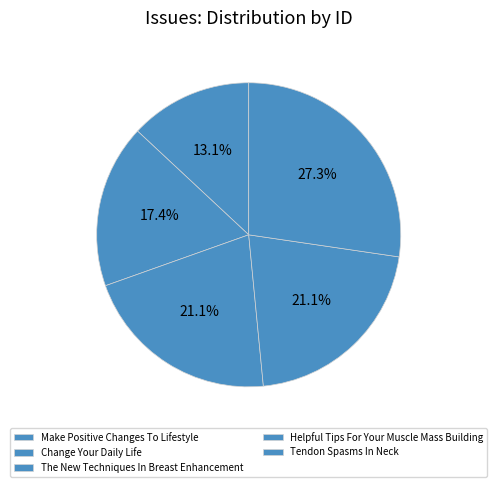

Do The New Techniques In Breast Enhancement and Make Positive Changes To Lifestyle together represent more than half of the pie?

No